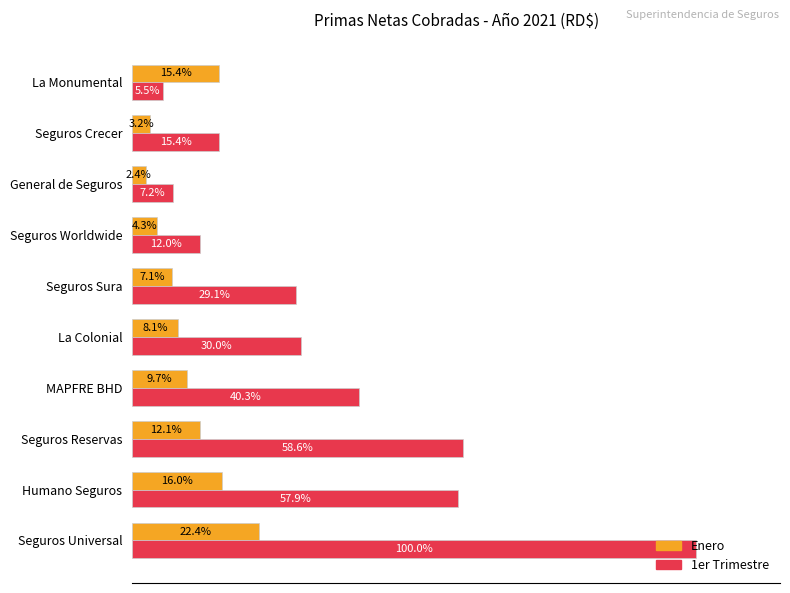

At which category is the sum across all series the highest?

Seguros Universal